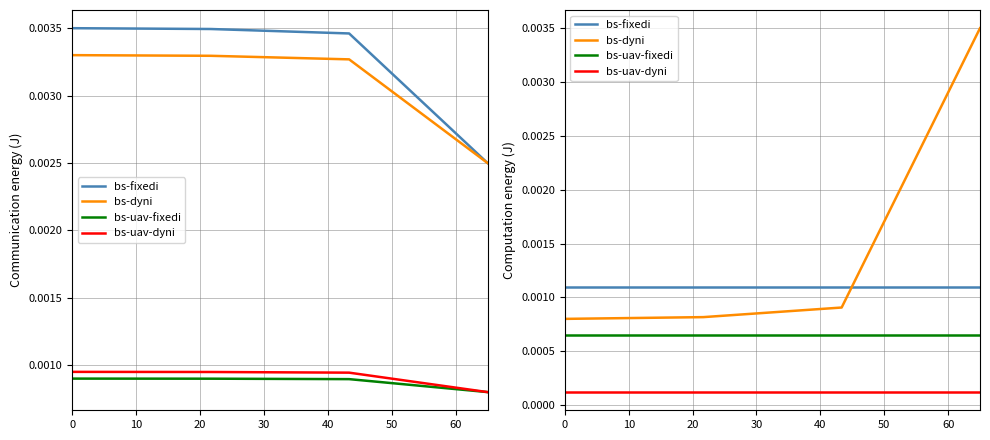

Between 0 and 30, which series saw the biggest shift?

bs-dyni